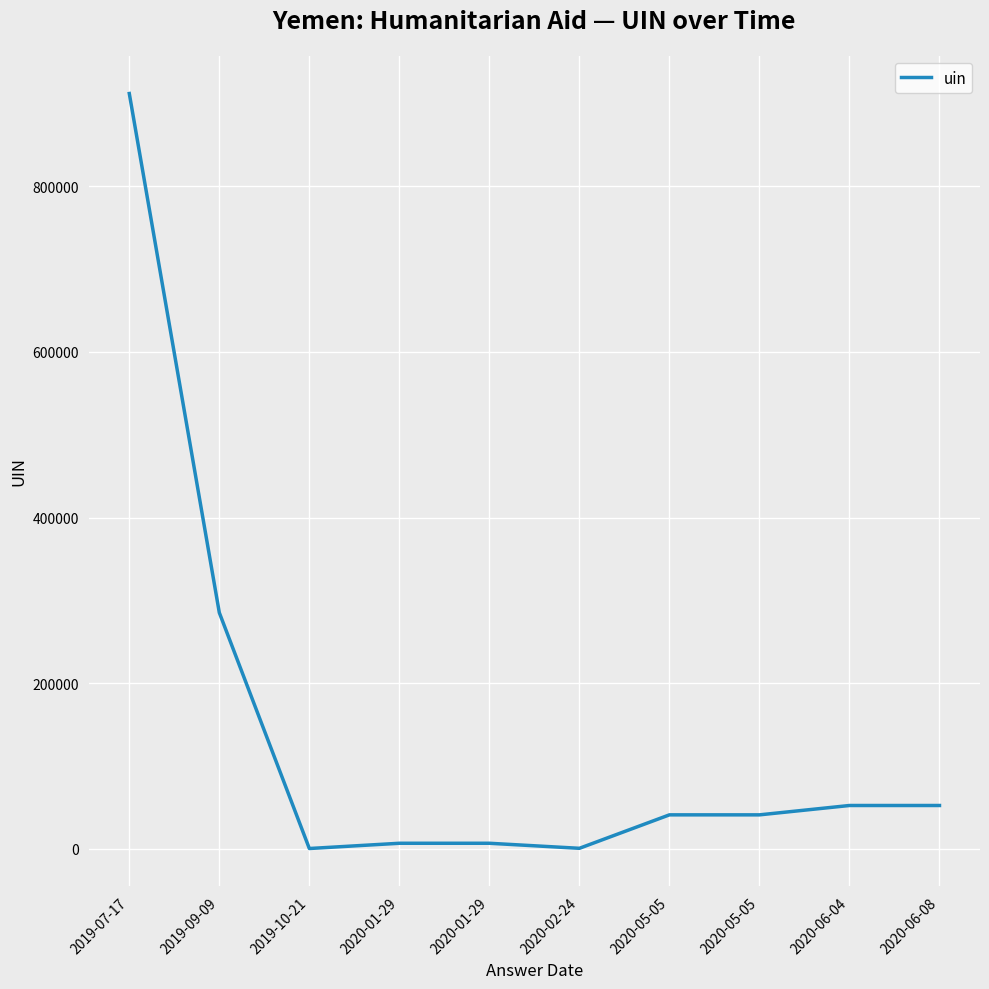

Does the chart have visible grid lines?

Yes